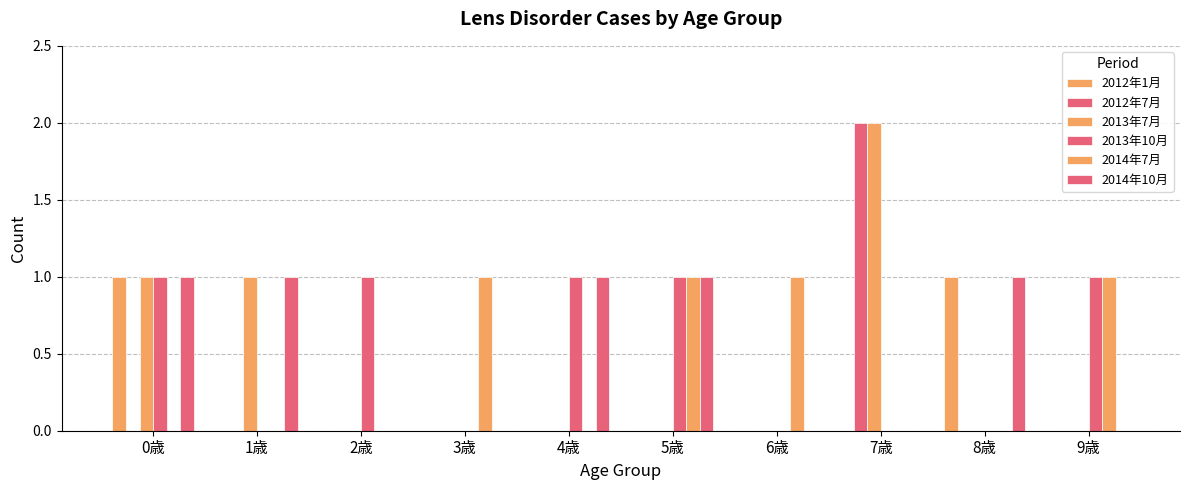

True or false: 2012年1月 has a value of 1 at 3歳.

False